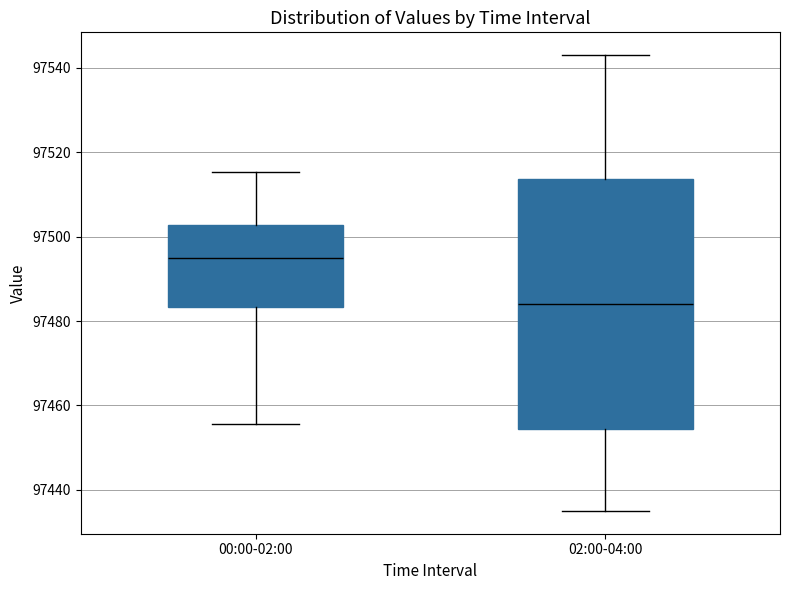

Comparing the boxes themselves (not the whiskers), which one is the tallest?

02:00-04:00